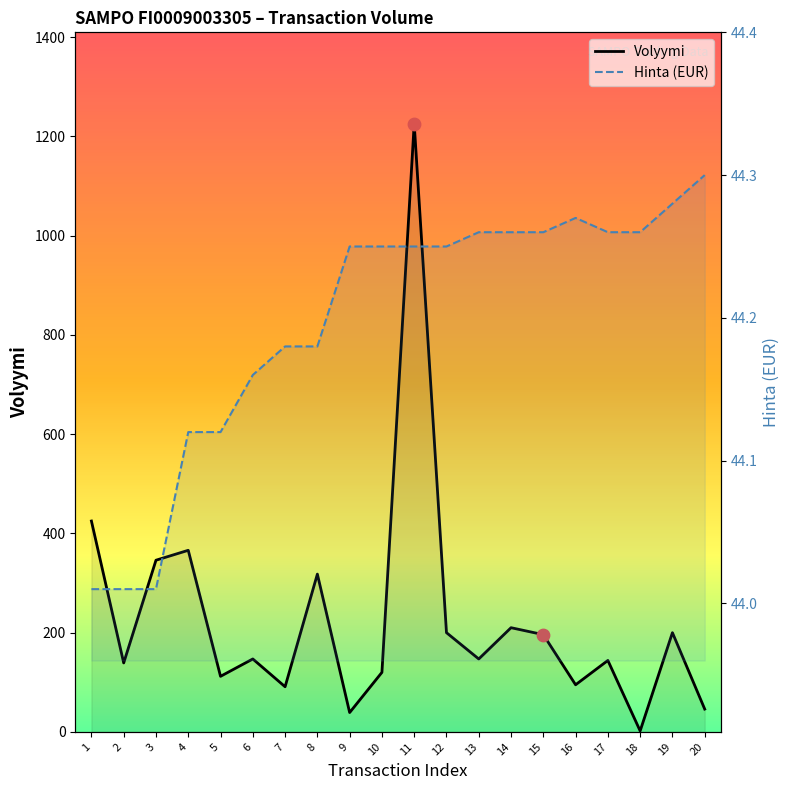

Which series has the largest total across all categories?

Volyymi